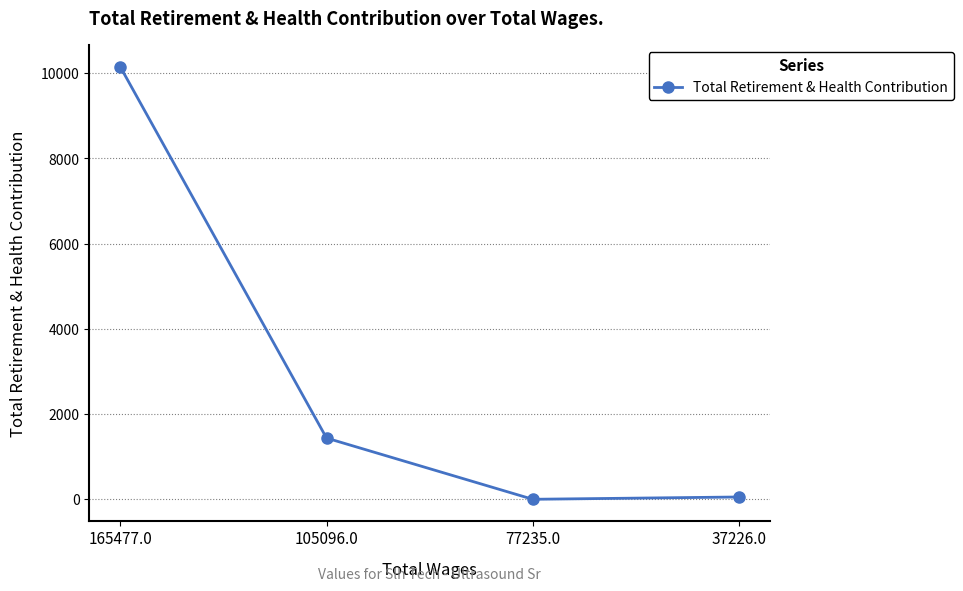

At which label is the value closest to 5075?

105096.0